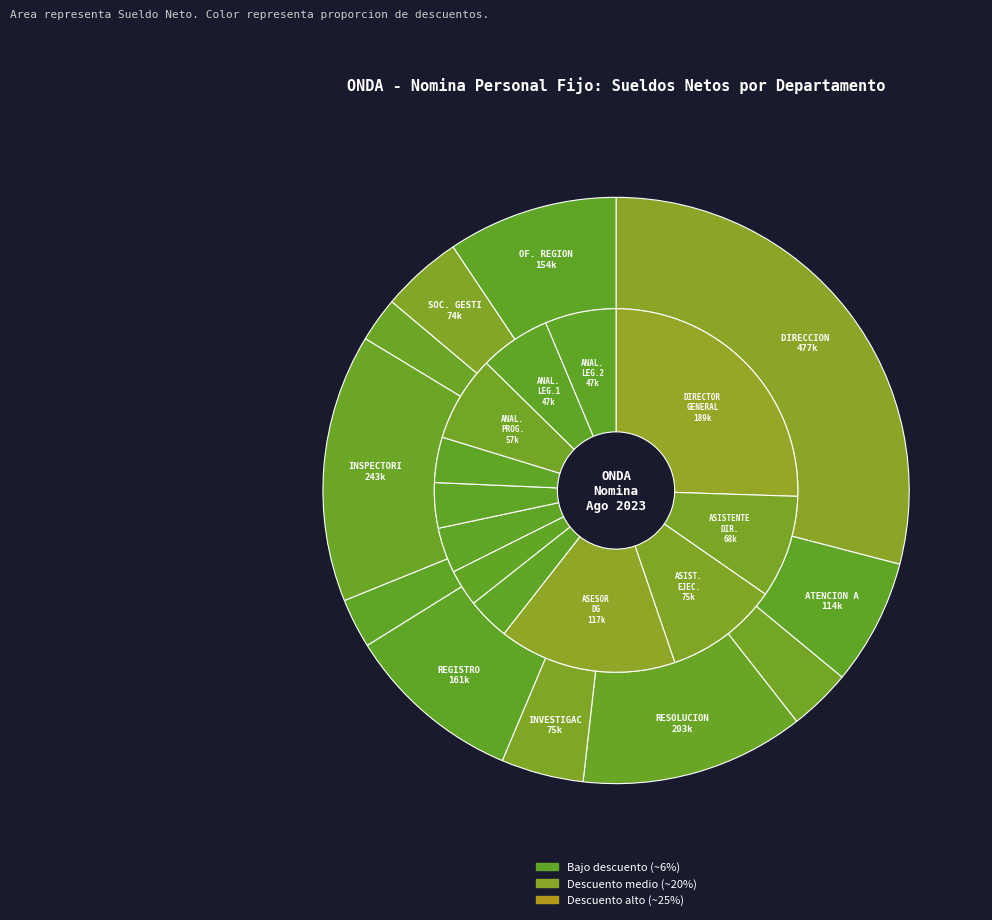

The DEPARTAMENTO DE INSPECTORIA-ONDA slice represents 11% of the pie. True or false?

False